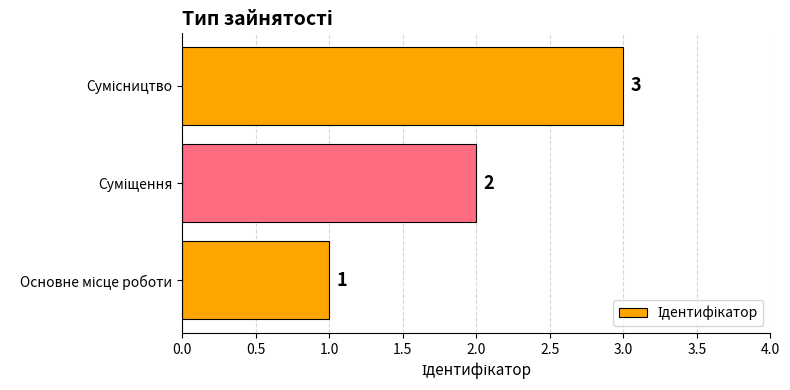

What is the sum of all values?

6